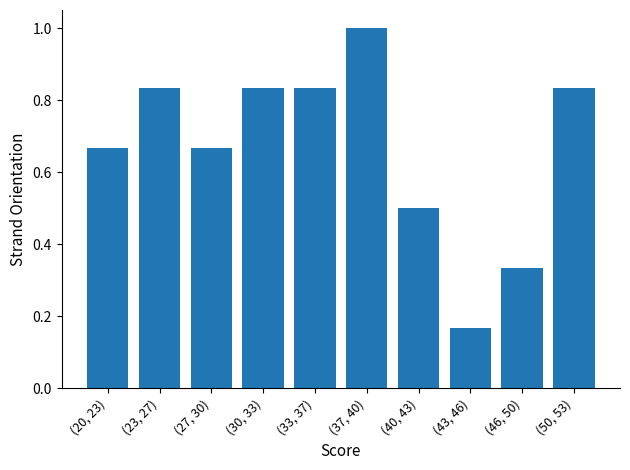

What position from the right is (27, 30)?

8